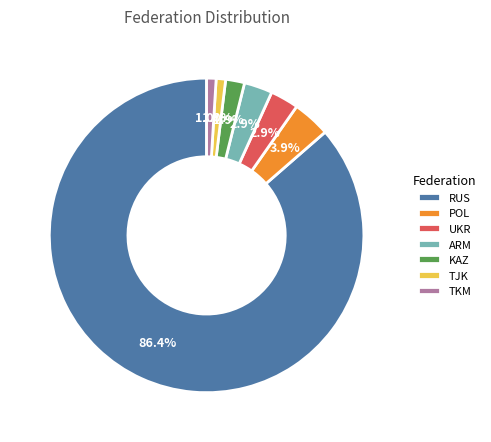

Which has a higher value, TJK or KAZ?

KAZ